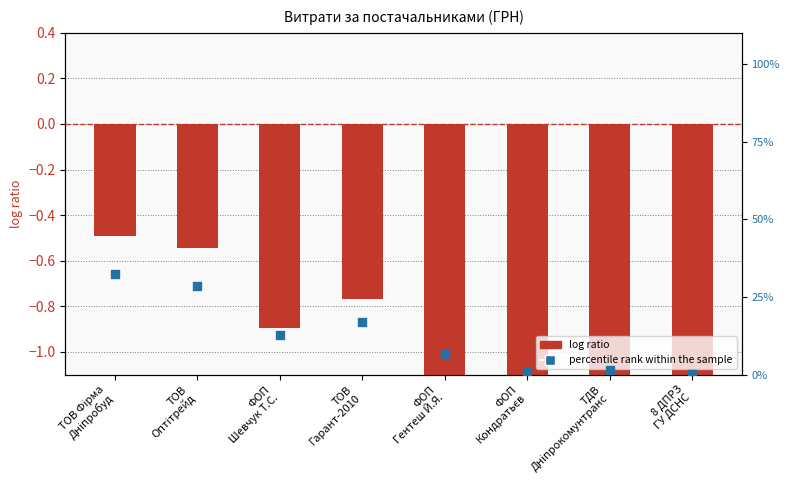

What are all the series names shown in the legend?

log ratio, percentile rank within the sample